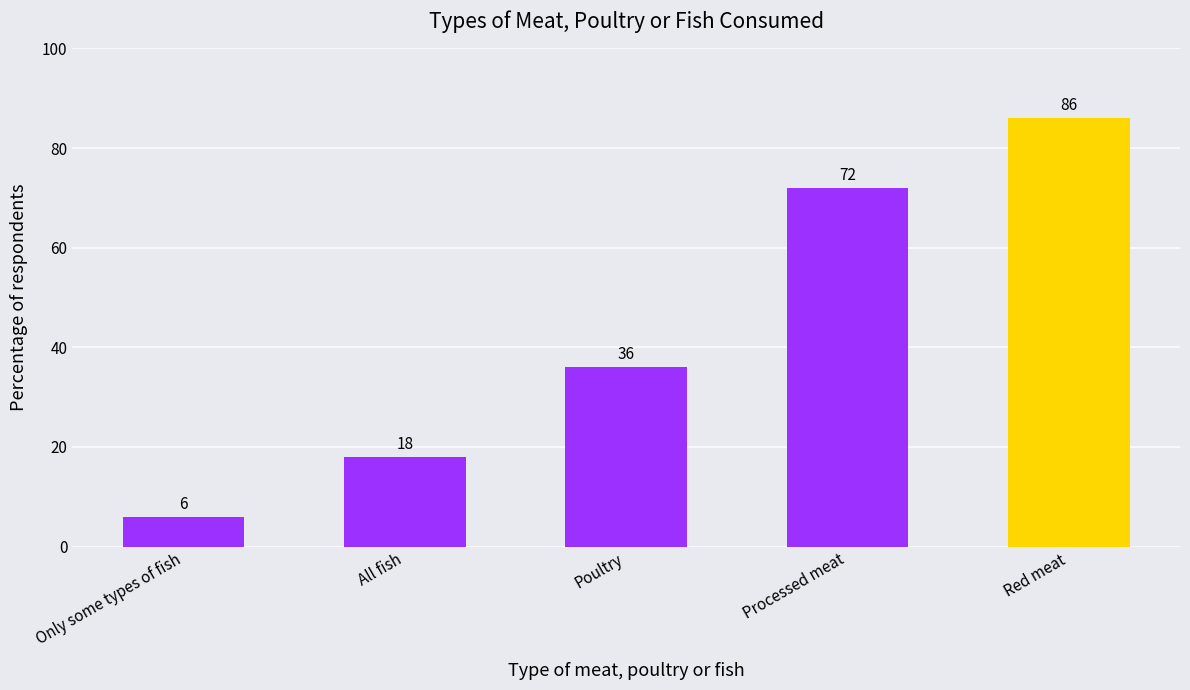

Reading left to right, list all the values displayed in this chart.

Only some types of fish=6	All fish=18	Poultry=36	Processed meat=72	Red meat=86